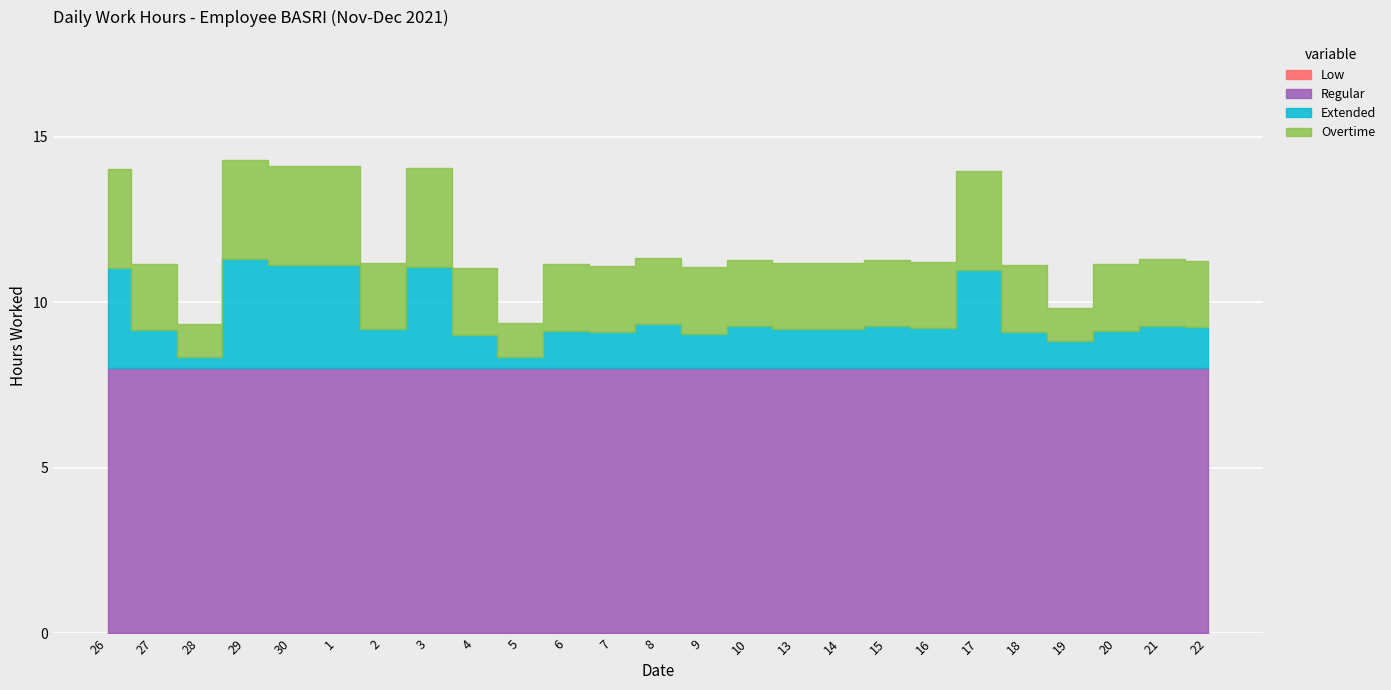

True or false: Overtime and Extended cross at least once.

False